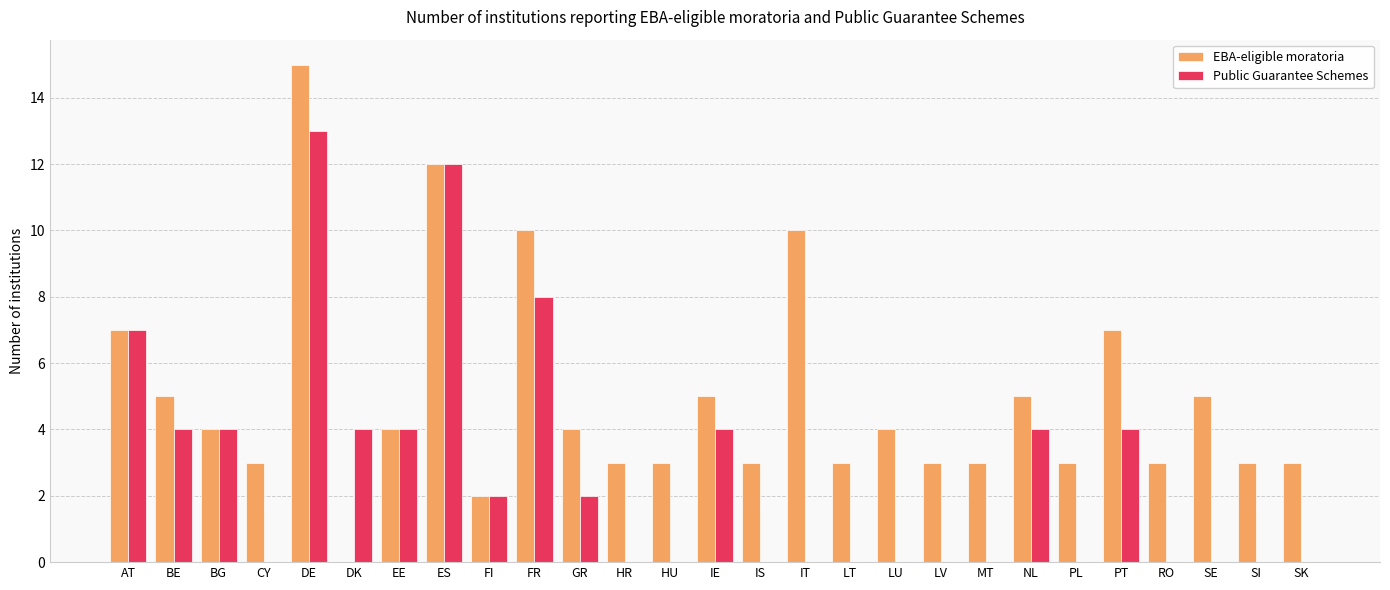

What is the sum of the EBA-eligible moratoria values at DE and LT?

18